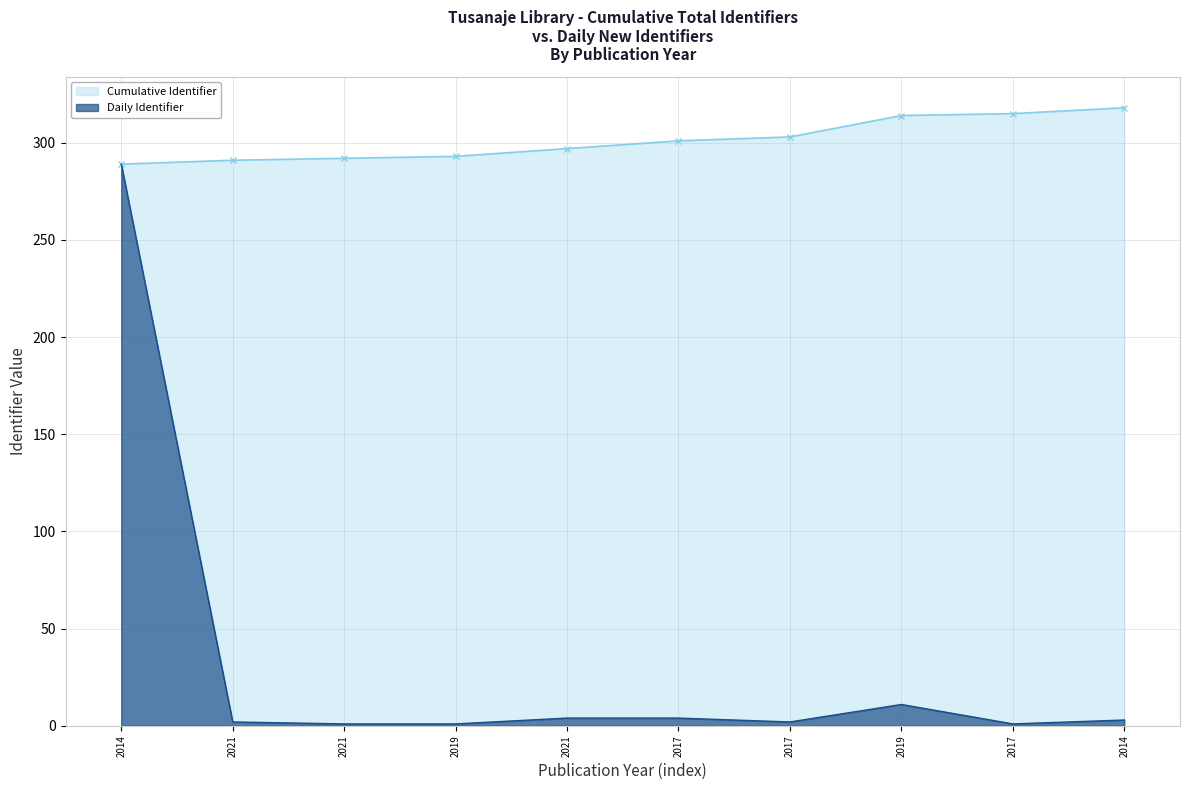

How many lines are shown in the chart?

2